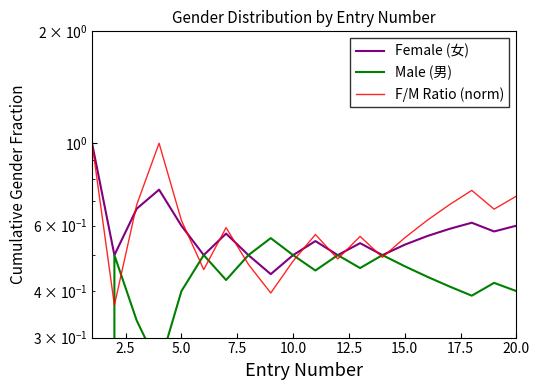

How many distinct data groups are displayed?

3